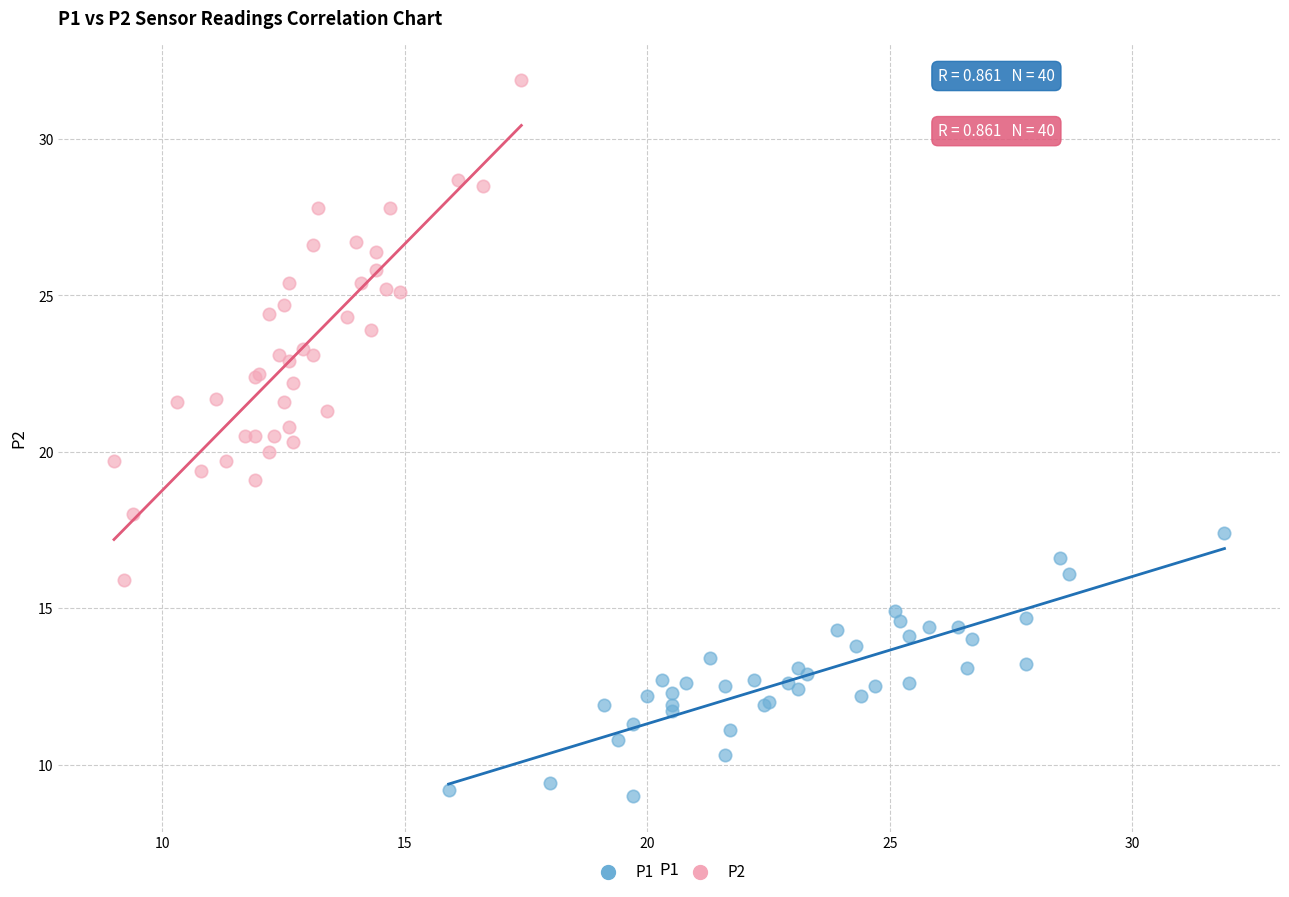

Which series contains the highest Y value?

P2